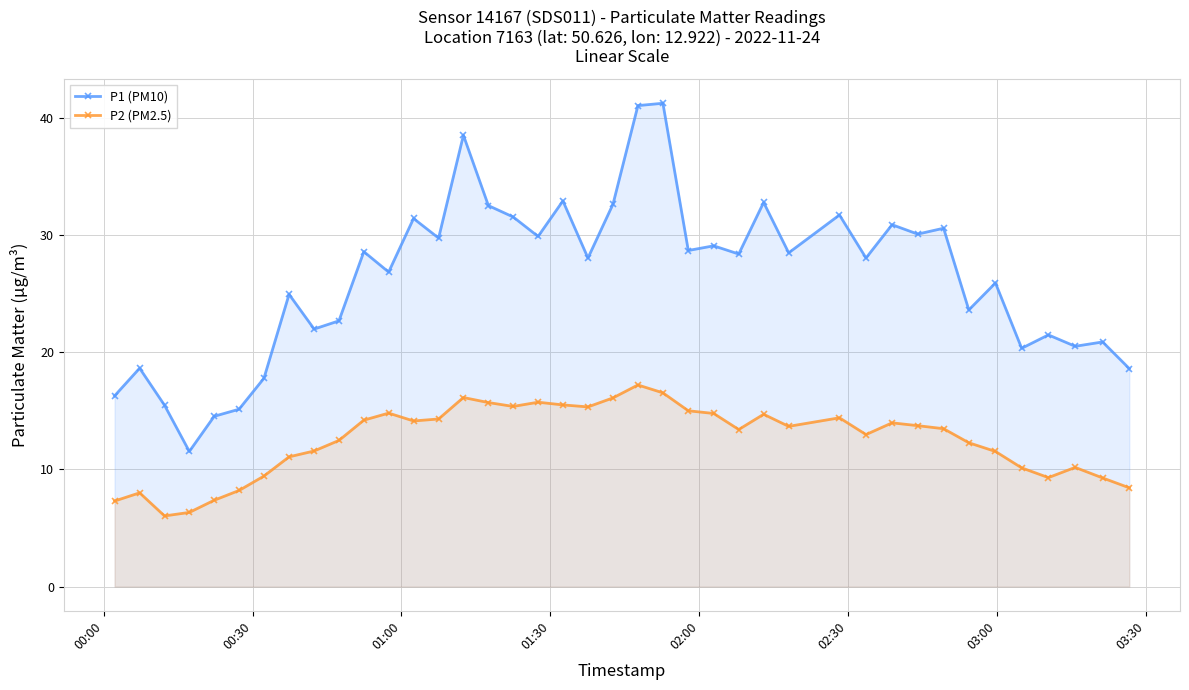

List the series in order of their overall mean, lowest first.

P2 (PM2.5), P1 (PM10)